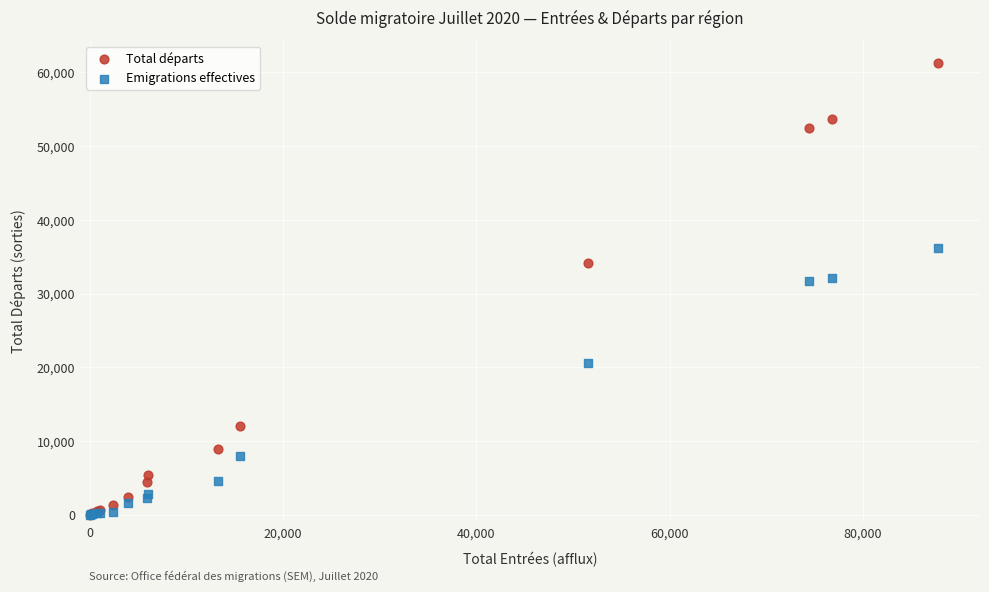

In the Emigrations effectives series, what Y value is closest to 18105?

20606